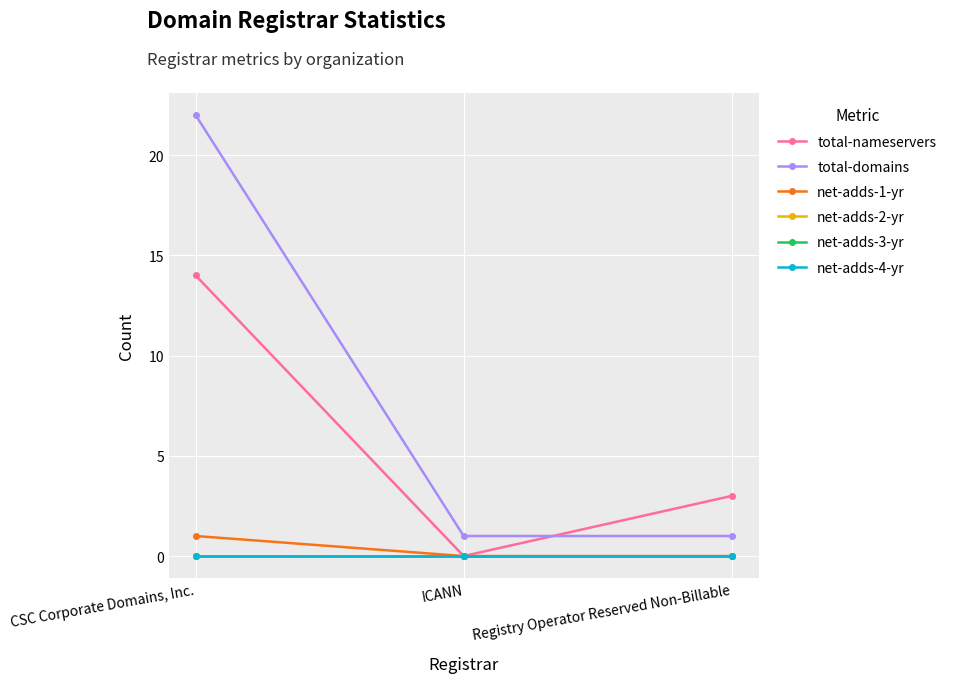

Does the chart have visible grid lines?

Yes